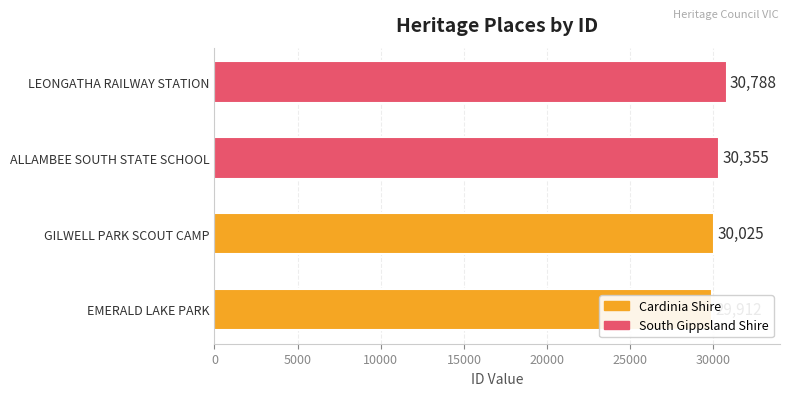

Which has a higher value, 5000 or 15000?

15000